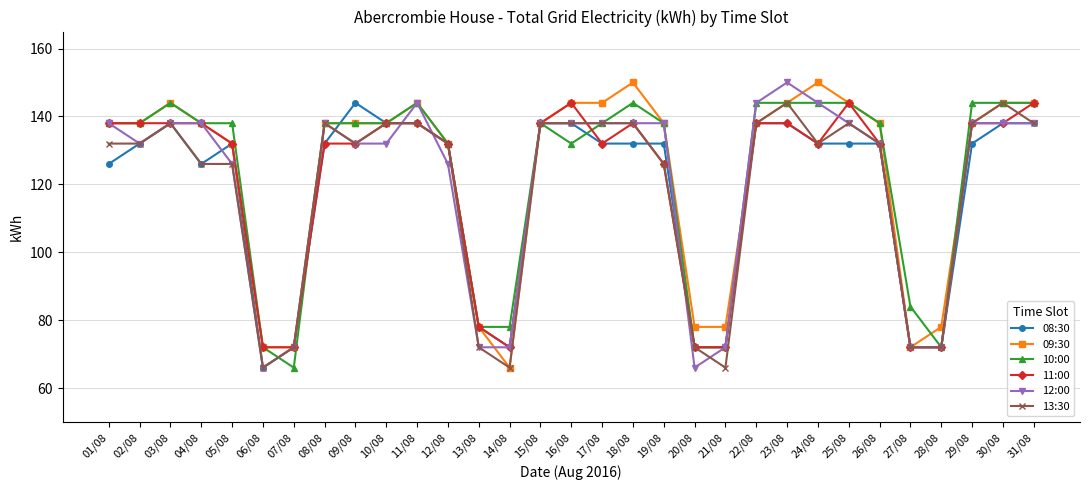

What is the sum of all 11:00 values?

3720